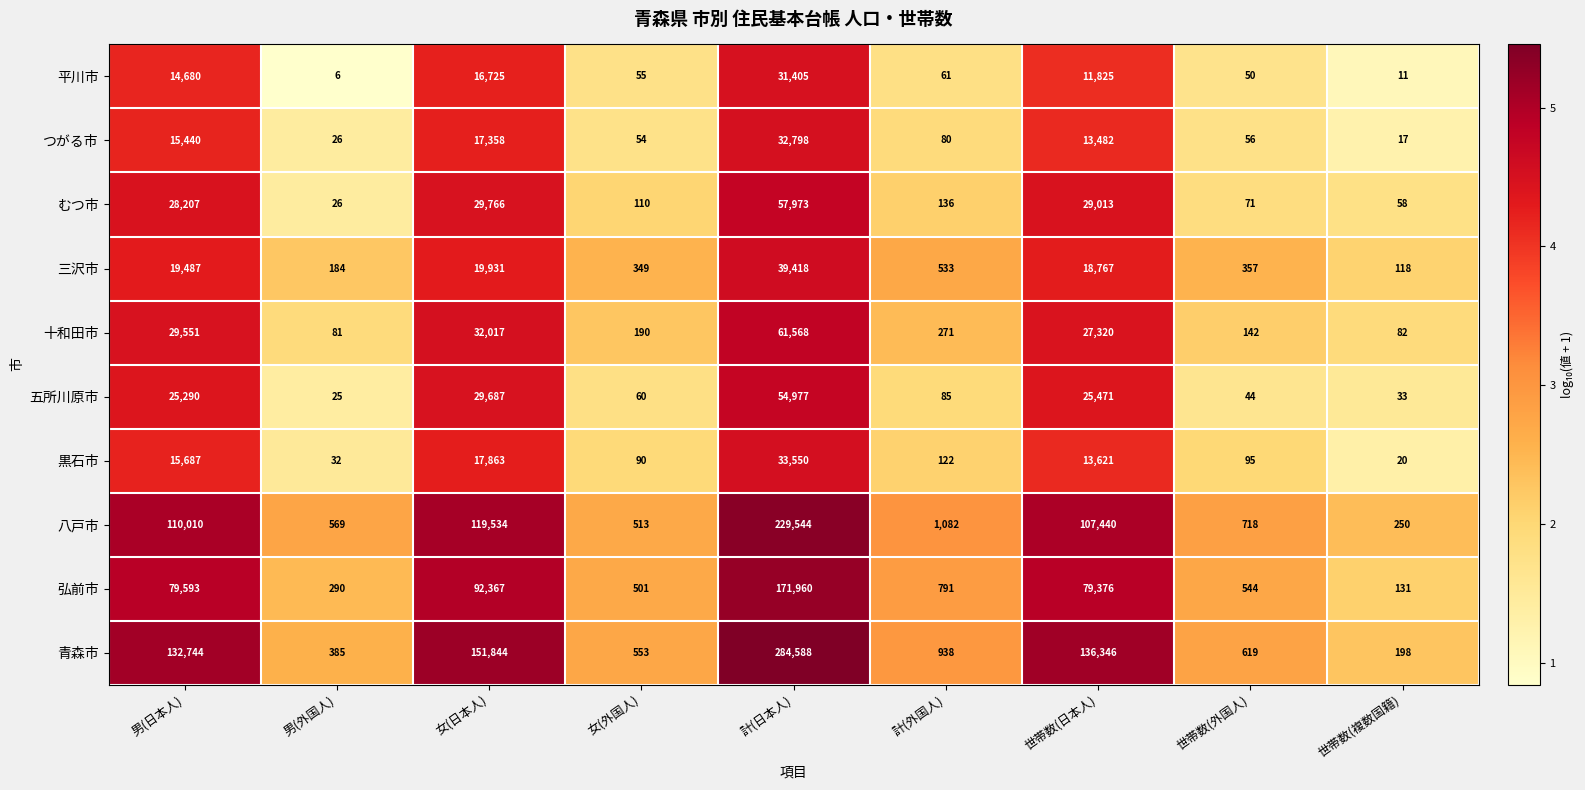

Is it true that 八戸市 equals 1705 at 計(外国人)?

False